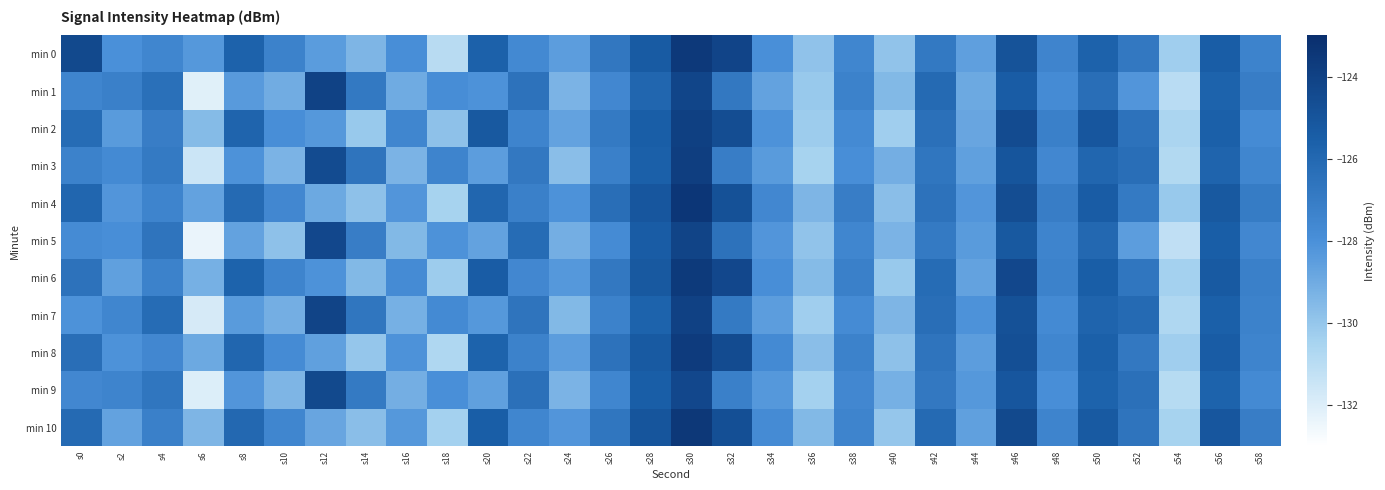

How many distinct data groups are displayed?

11